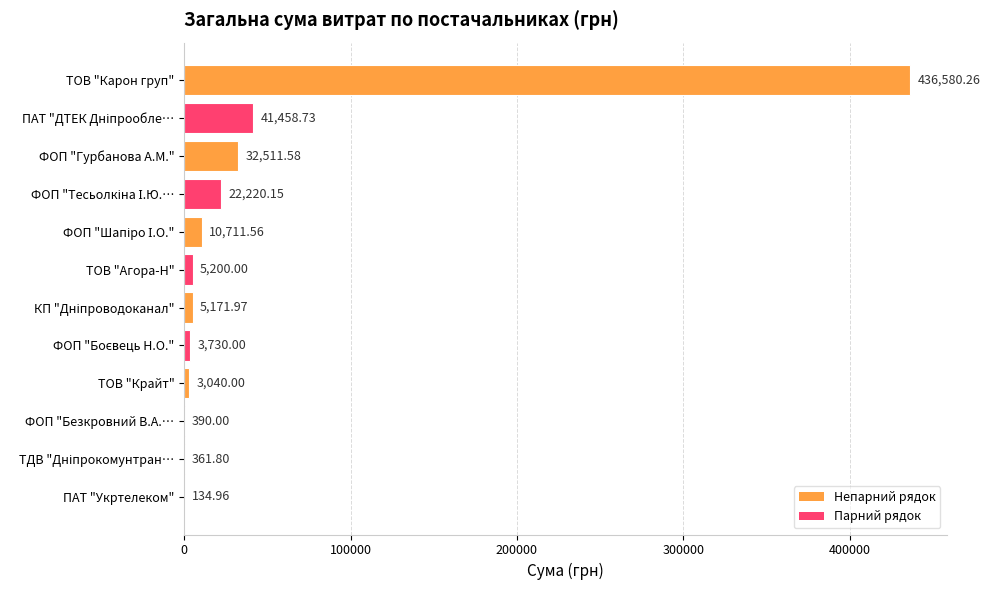

What is the sum of all values?

561511.0